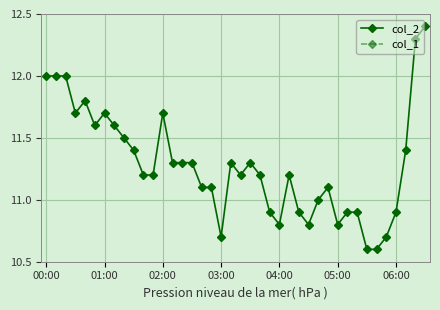

What is the maximum value for col_2?

12.4